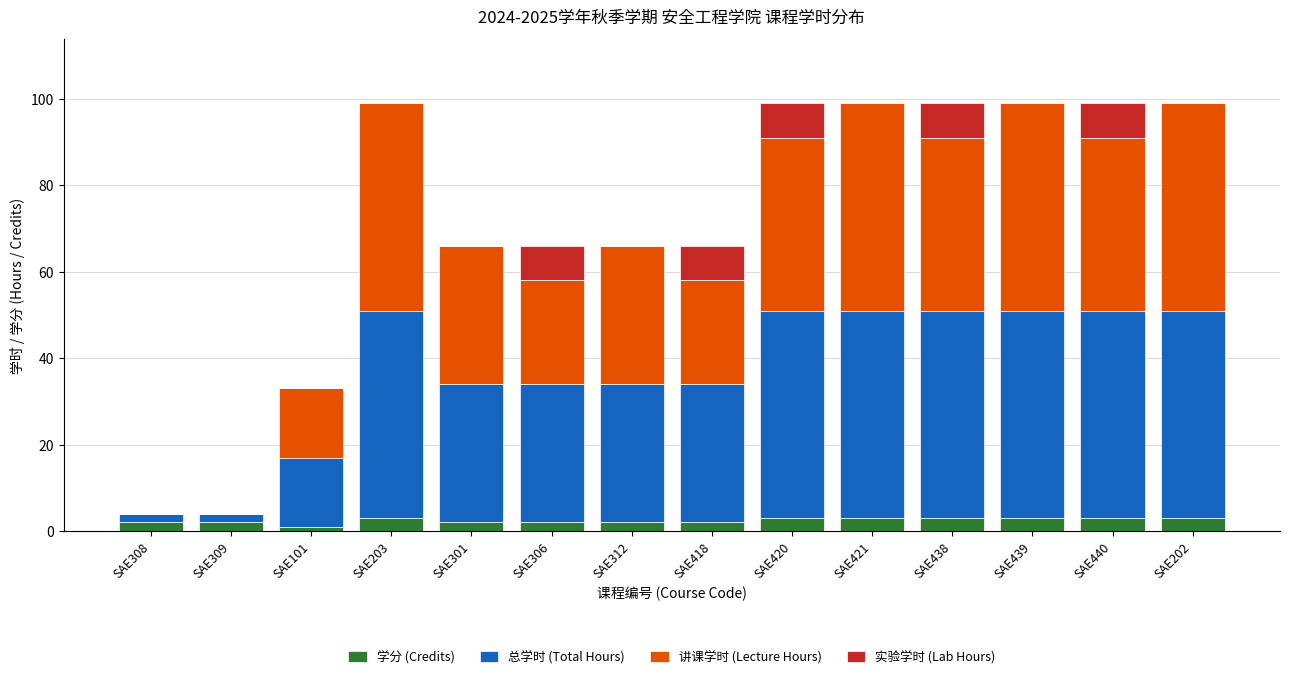

What is the sum of all 学分 (Credits) values?

34